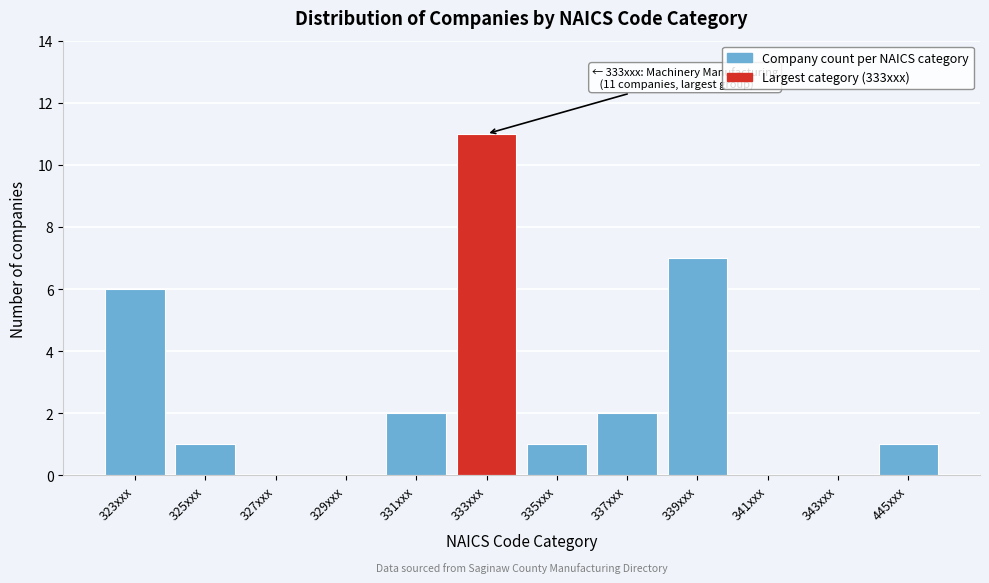

Reading right to left, transcribe all the data shown in this chart.

445xxx=1	343xxx=0	341xxx=0	339xxx=7	337xxx=2	335xxx=1	333xxx=11	331xxx=2	329xxx=0	327xxx=0	325xxx=1	323xxx=6